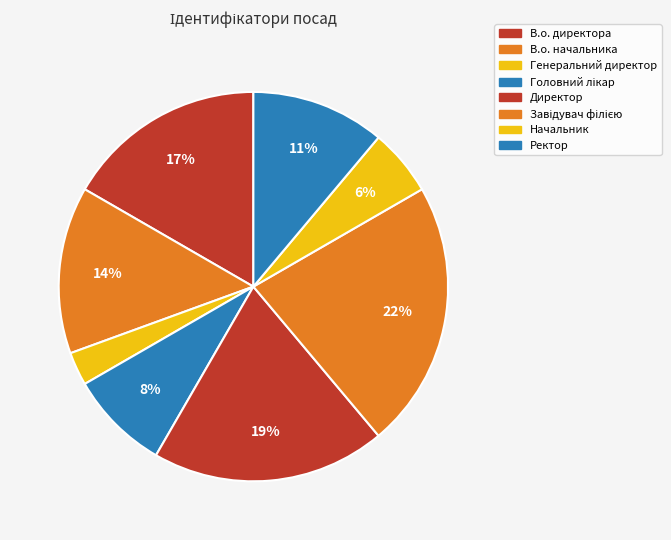

Which has a higher value, Директор or Генеральний директор?

Директор